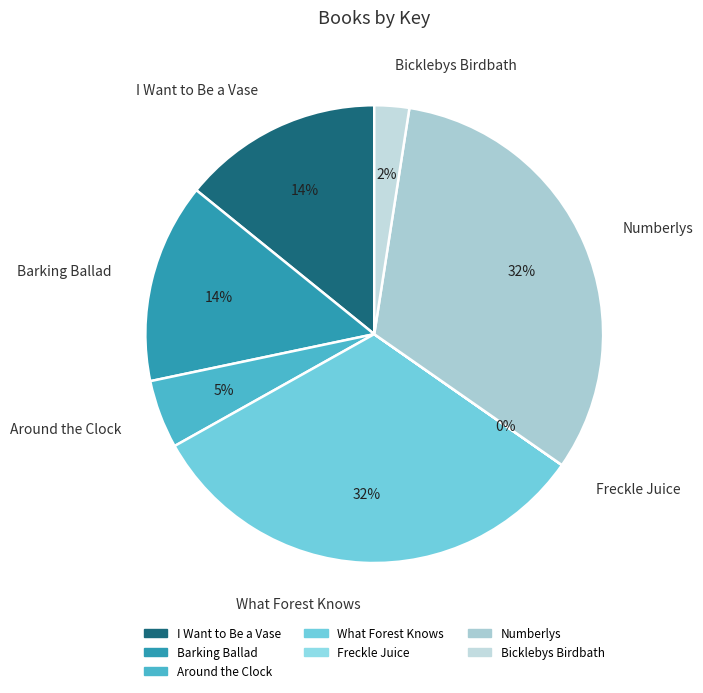

Does any single category account for the majority?

No